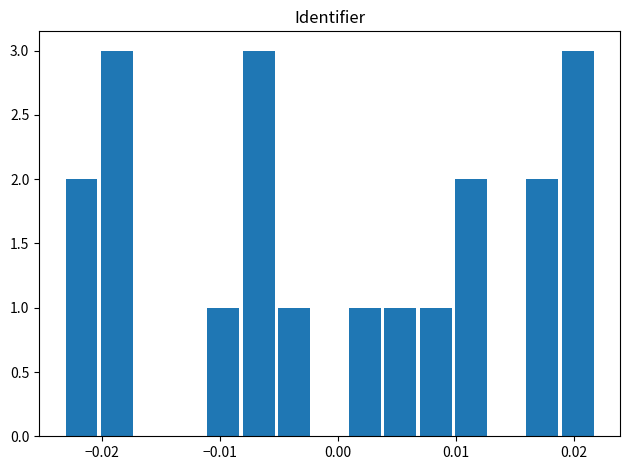

What is the greatest value displayed?

3